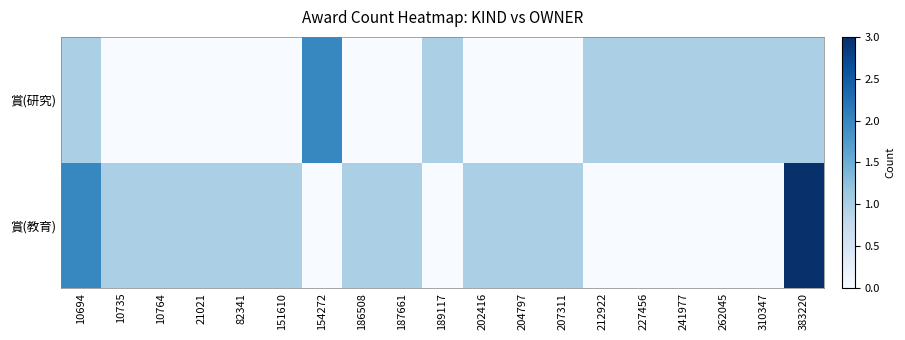

How many categories are shown in the chart?

19